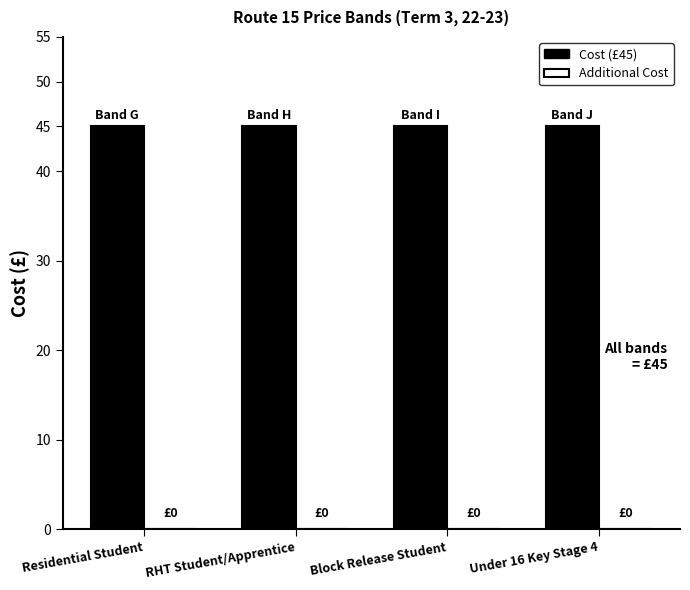

Reading right to left, list all the values displayed in this chart.

Cost (£45): Under 16 Key Stage 4=45	Block Release Student=45	RHT Student/Apprentice=45	Residential Student=45
Additional Cost: Under 16 Key Stage 4=0	Block Release Student=0	RHT Student/Apprentice=0	Residential Student=0